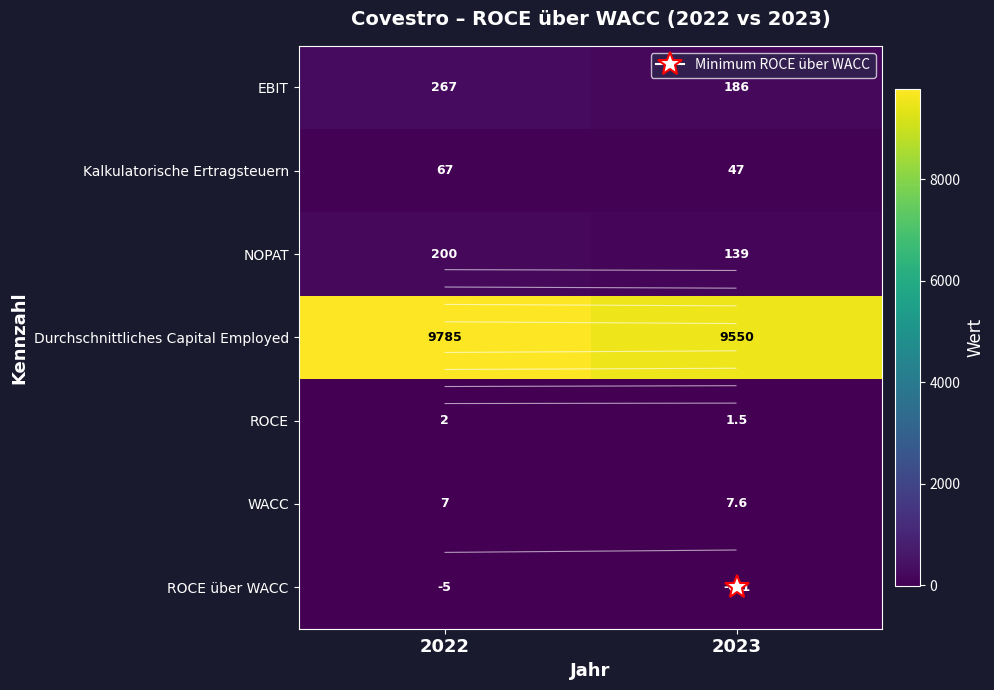

Which series has the widest spread of values?

Durchschnittliches Capital Employed